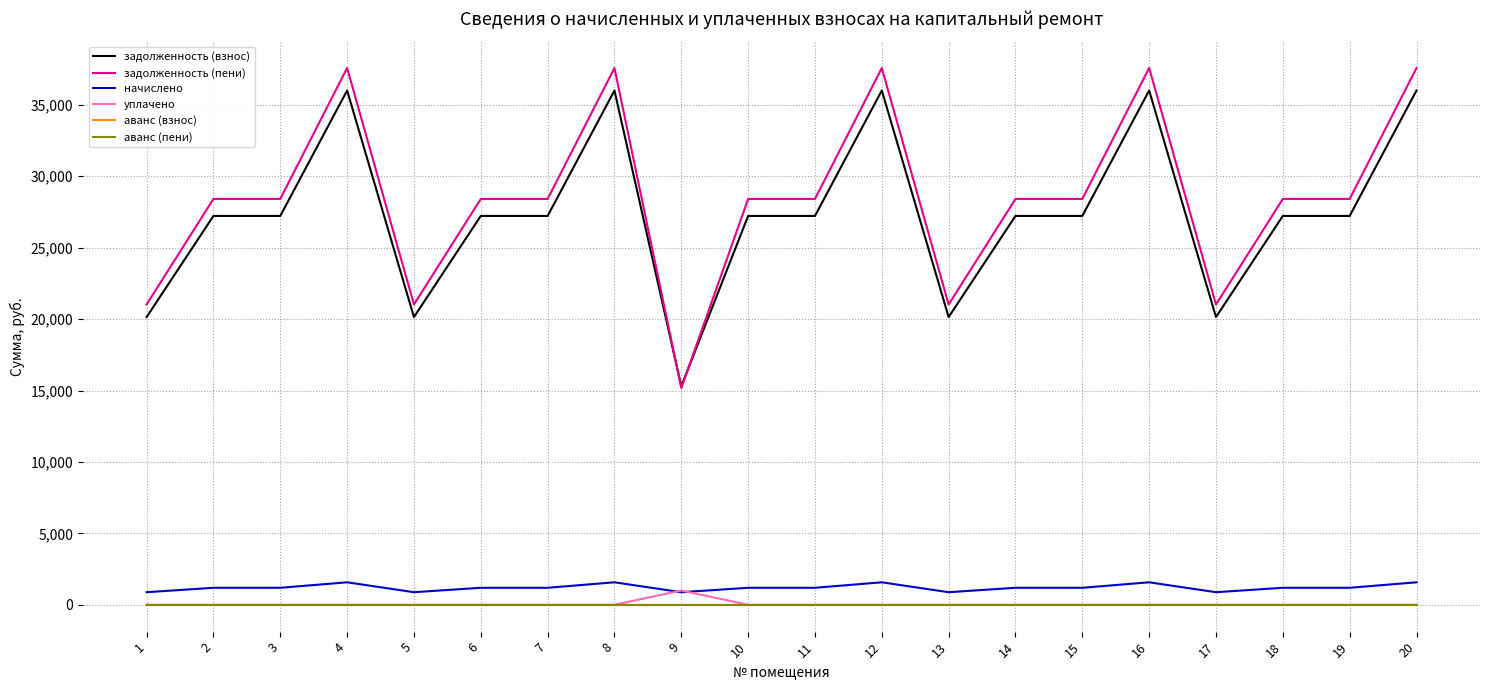

Rank the categories by задолженность (взнос) value from lowest to highest.

9, 1, 5, 13, 17, 2, 3, 6, 7, 10, 11, 14, 15, 18, 19, 4, 8, 12, 16, 20